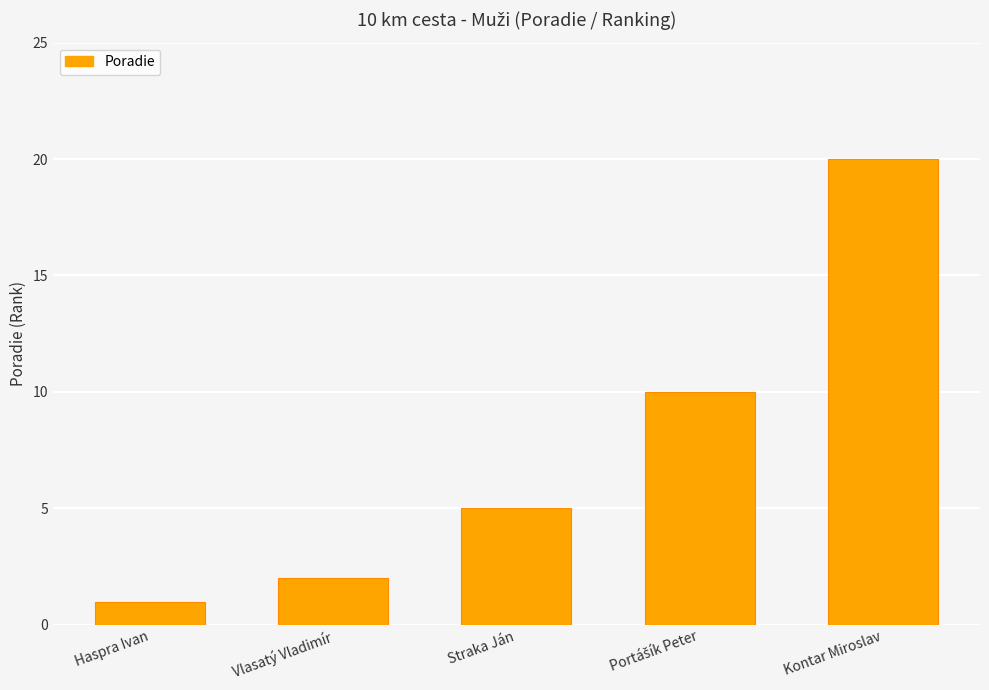

What is the smallest value displayed?

1